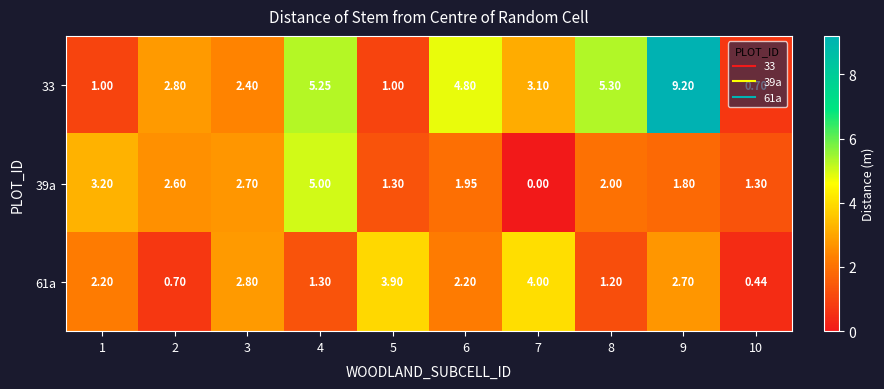

Is the value of 39a at 4 greater than the value of 61a at 8?

Yes